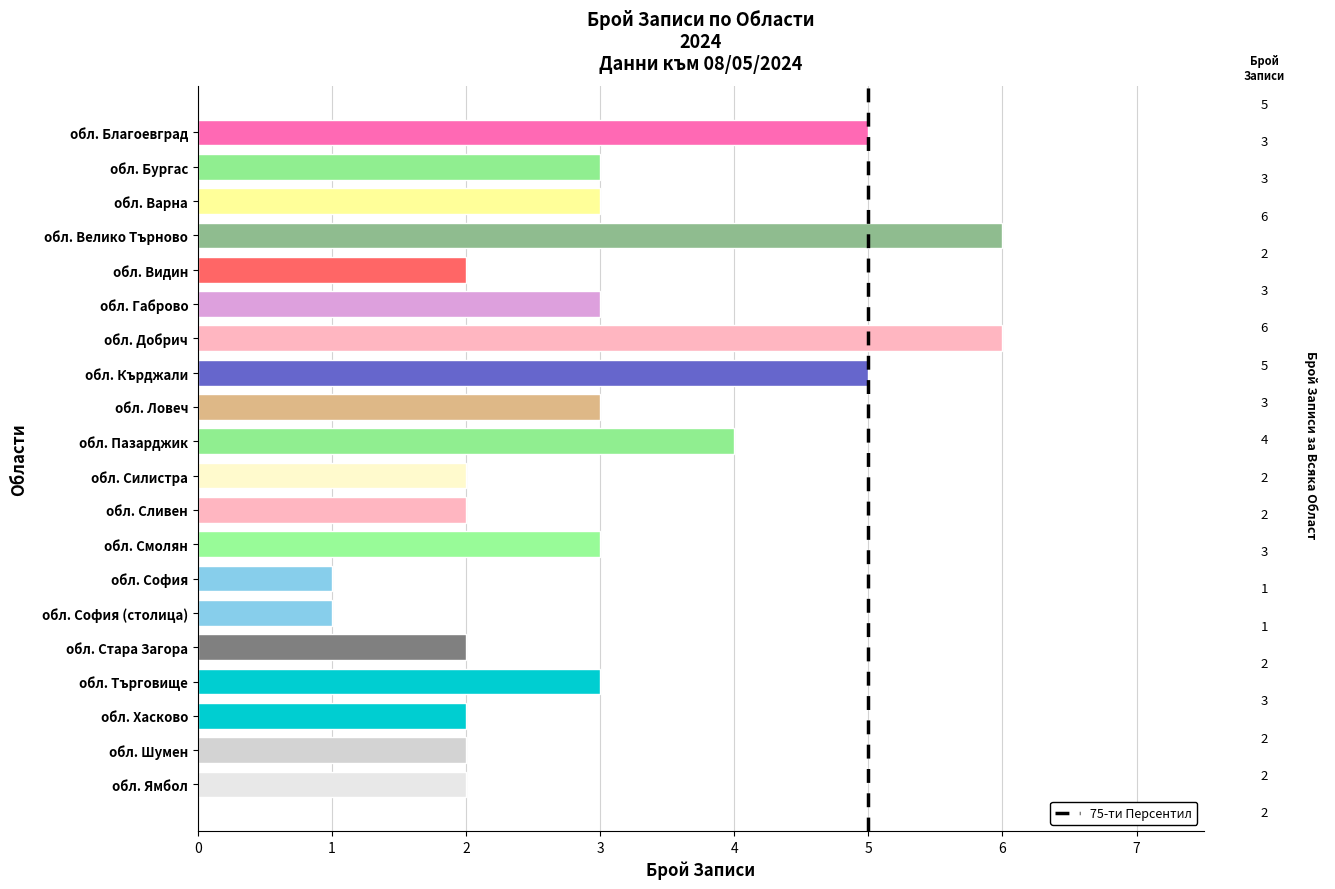

Reading bottom to top, list all the values displayed in this chart.

обл. Ямбол=2	обл. Шумен=2	обл. Хасково=2	обл. Търговище=3	обл. Стара Загора=2	обл. София (столица)=1	обл. София=1	обл. Смолян=3	обл. Сливен=2	обл. Силистра=2	обл. Пазарджик=4	обл. Ловеч=3	обл. Кърджали=5	обл. Добрич=6	обл. Габрово=3	обл. Видин=2	обл. Велико Търново=6	обл. Варна=3	обл. Бургас=3	обл. Благоевград=5